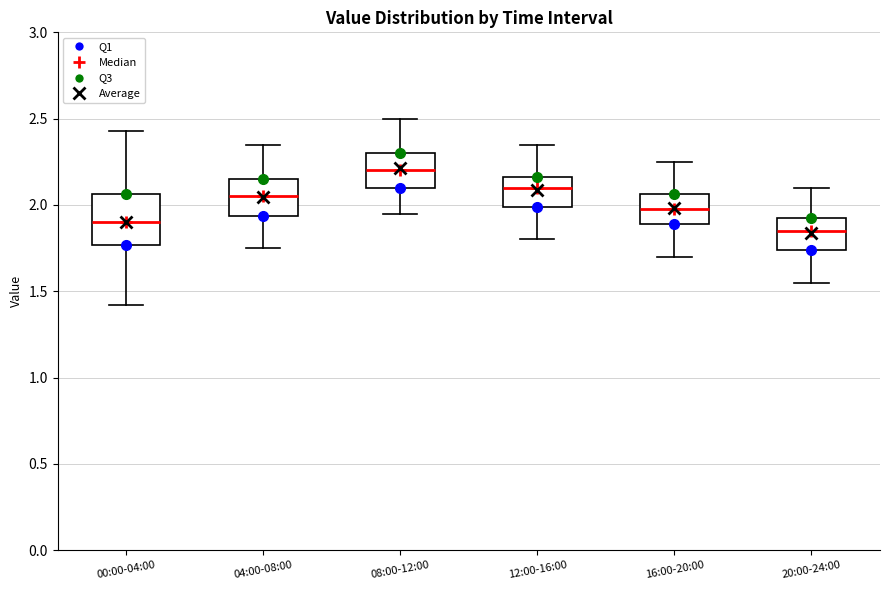

Reading left to right, transcribe this box plot: for each box, give where its median line is, the range the box spans, and where its two whiskers end, as read against the y-axis. The values are not printed on the chart, so give them approximately, as read against the axis.

00:00-04:00: median 1.90, box 1.75 to 2.05, whiskers 1.40 to 2.45
04:00-08:00: median 2.05, box 1.95 to 2.15, whiskers 1.75 to 2.35
08:00-12:00: median 2.20, box 2.10 to 2.30, whiskers 1.95 to 2.50
12:00-16:00: median 2.10, box 2.00 to 2.15, whiskers 1.80 to 2.35
16:00-20:00: median 2.00, box 1.90 to 2.05, whiskers 1.70 to 2.25
20:00-24:00: median 1.85, box 1.75 to 1.95, whiskers 1.55 to 2.10